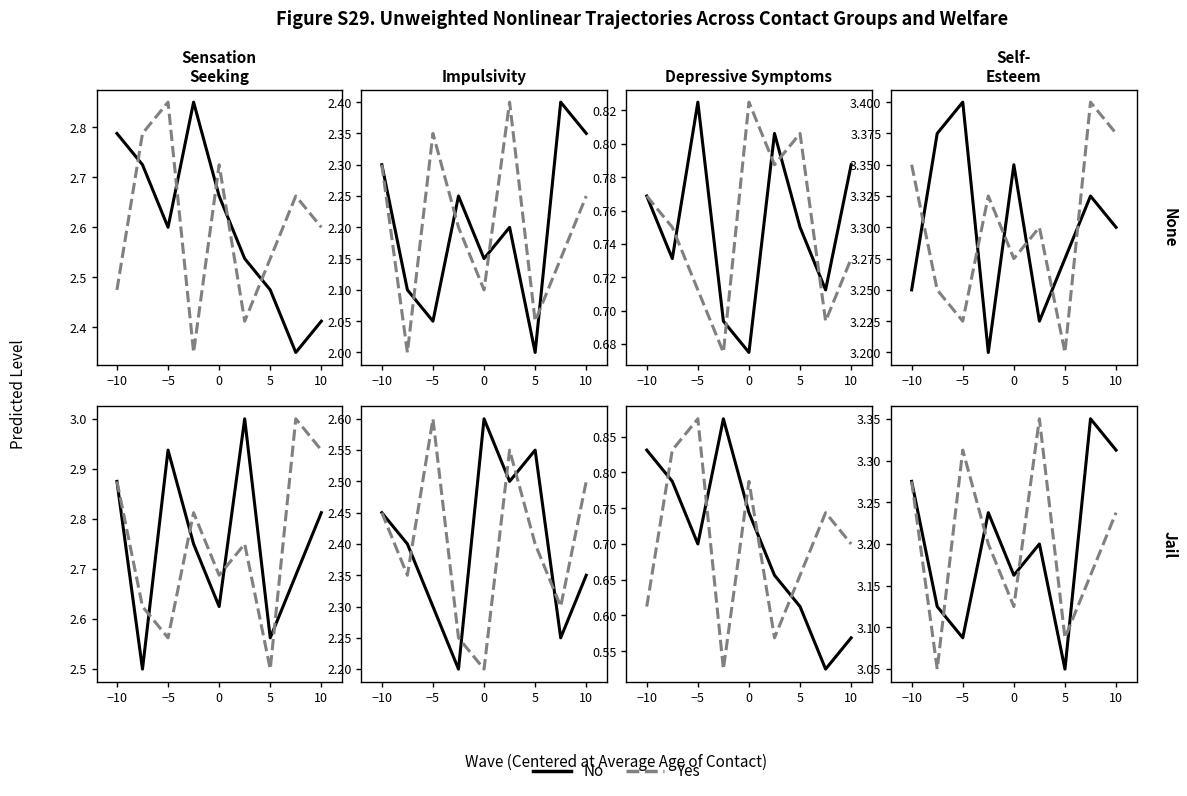

Count the No values in the range 3 to 4.

9